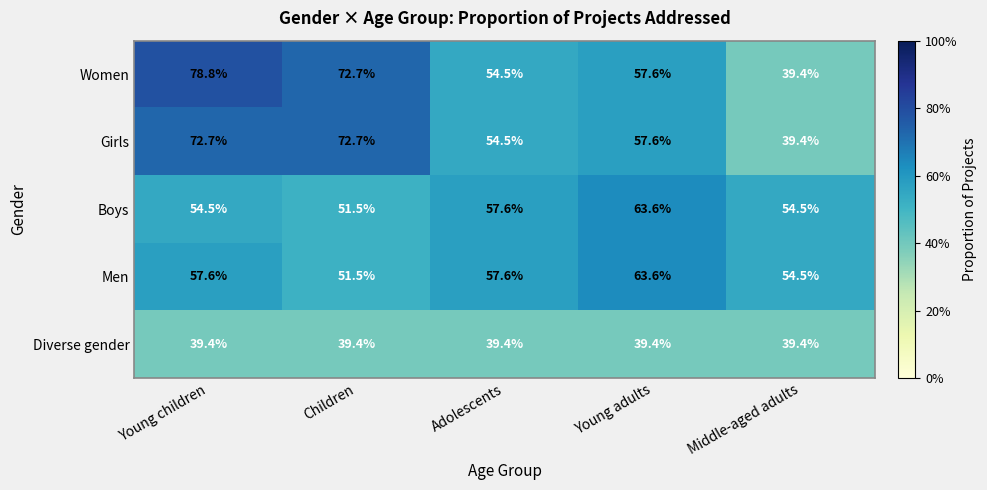

At which category is the sum across all series the highest?

Young children